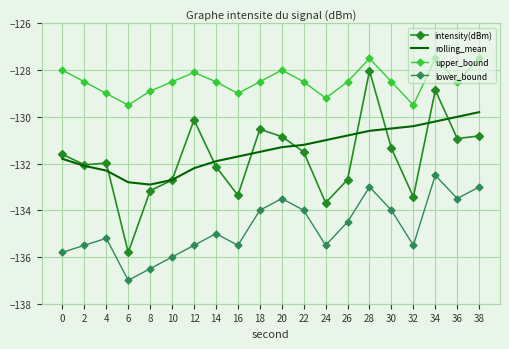

Which series has the largest total across all categories?

upper_bound